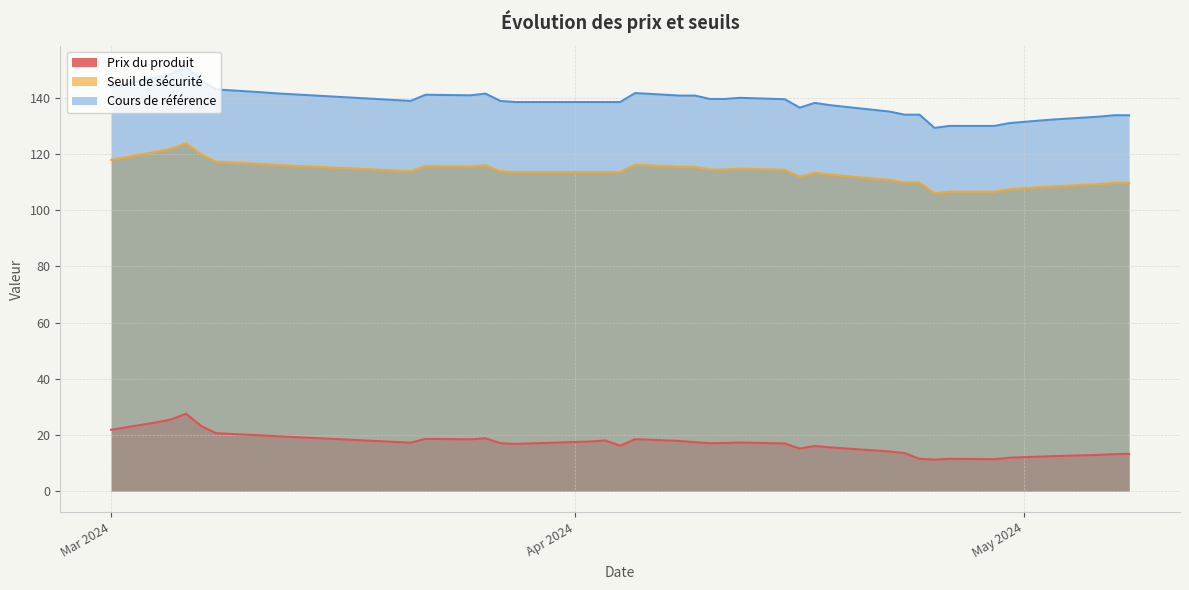

What is the maximum value shown in the chart?

151.0